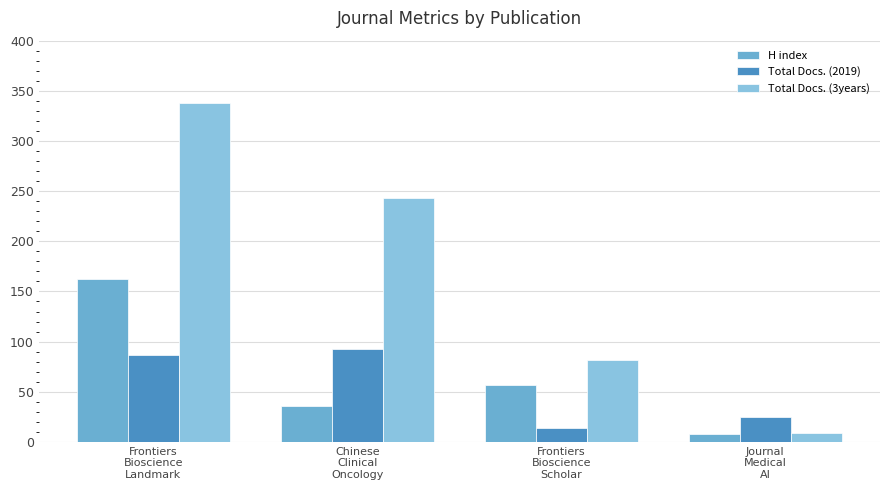

What is the difference between the H index values at Journal
Medical
AI and Frontiers
Bioscience
Scholar?

49